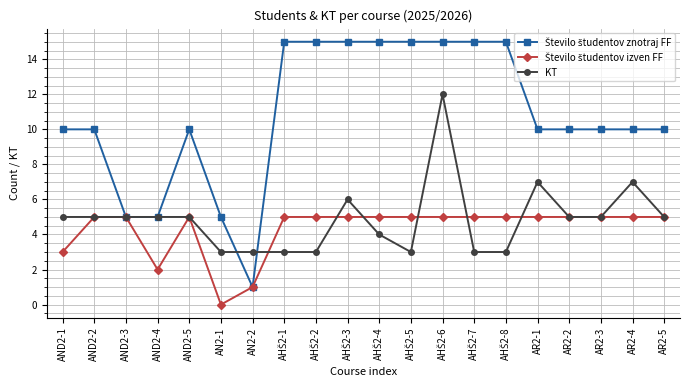

At how many categories does at least one series exceed 9?

16